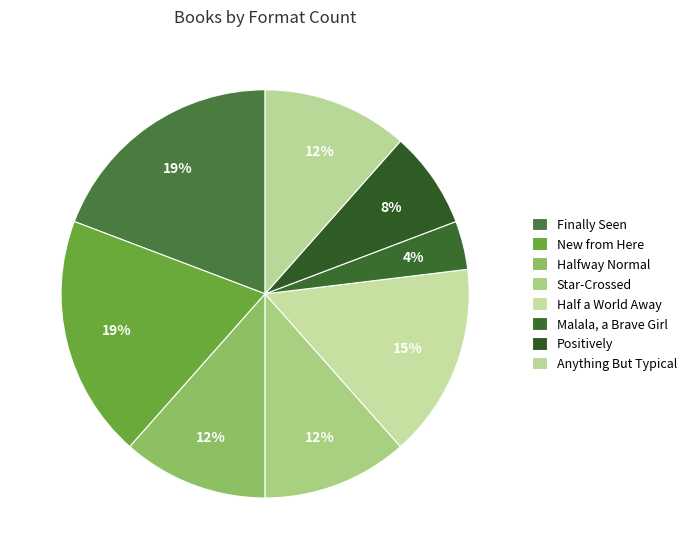

To the nearest percent, what is the difference between the largest and smallest slice percentages?

15%